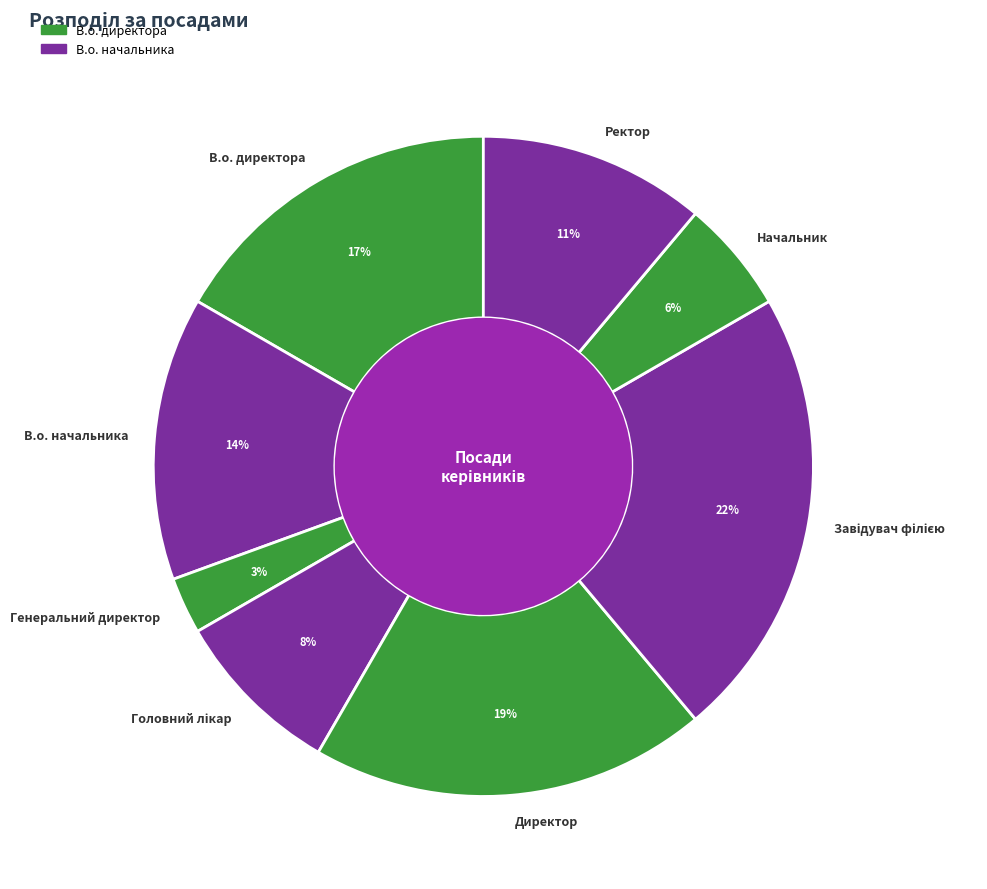

Do В.о. начальника and Ректор together represent more than half of the pie?

No